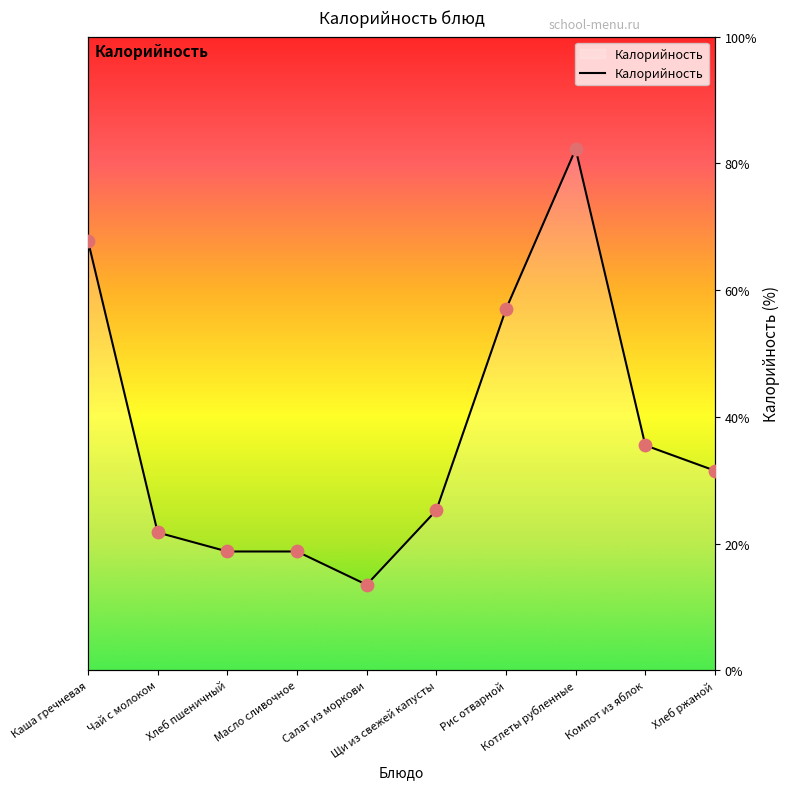

Which has a higher value, Салат из моркови or Масло сливочное?

Масло сливочное